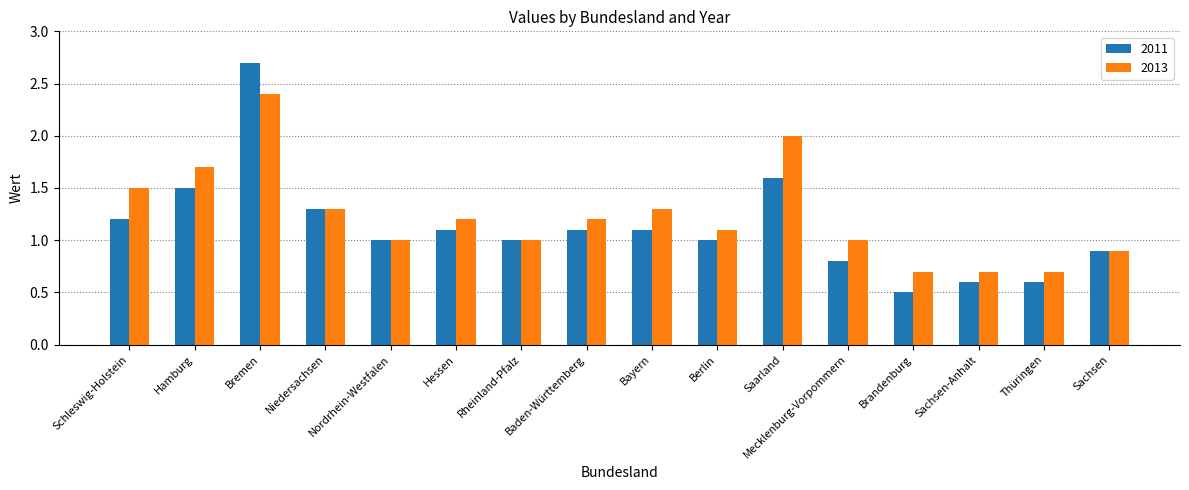

What position from the right is Bremen?

14